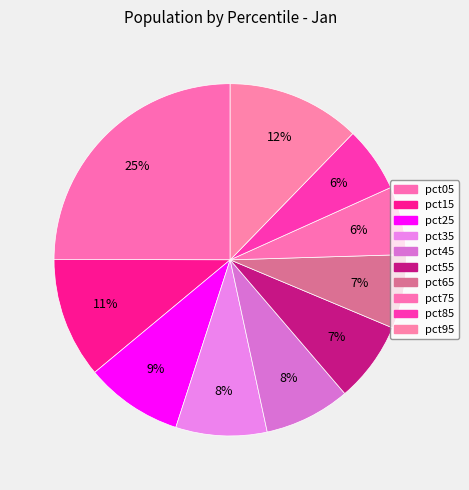

What percentage is NOT represented by pct25?

91.0%